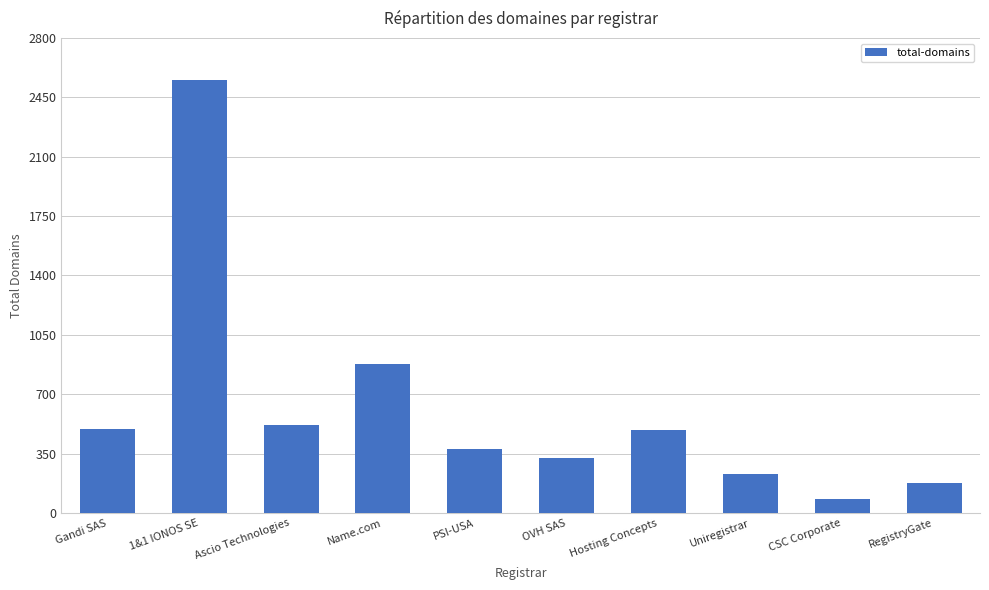

Are the bars horizontal?

No